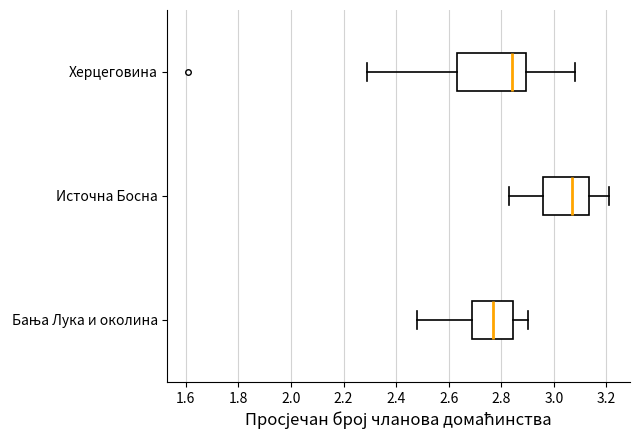

Which box has the furthest to the right median line?

Источна Босна